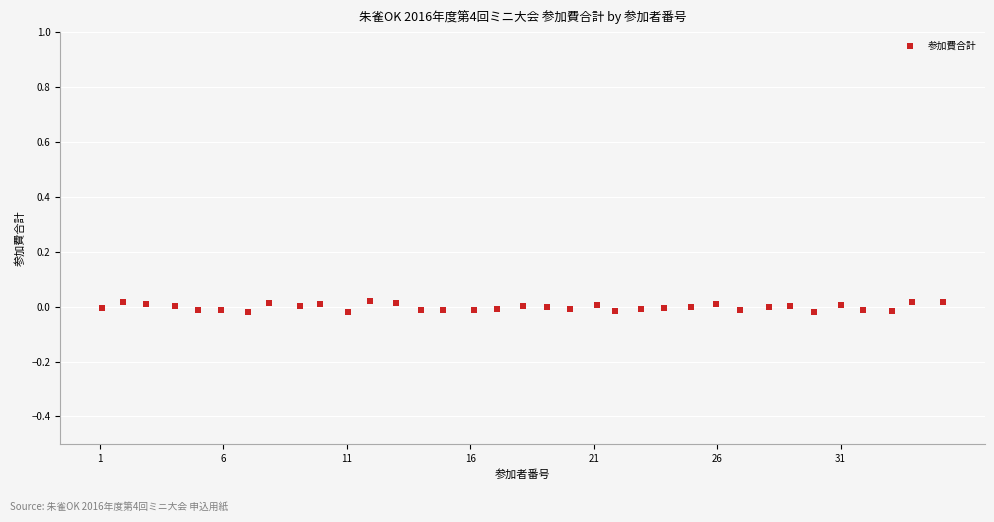

What is the range of X values (max minus min)?

34.1